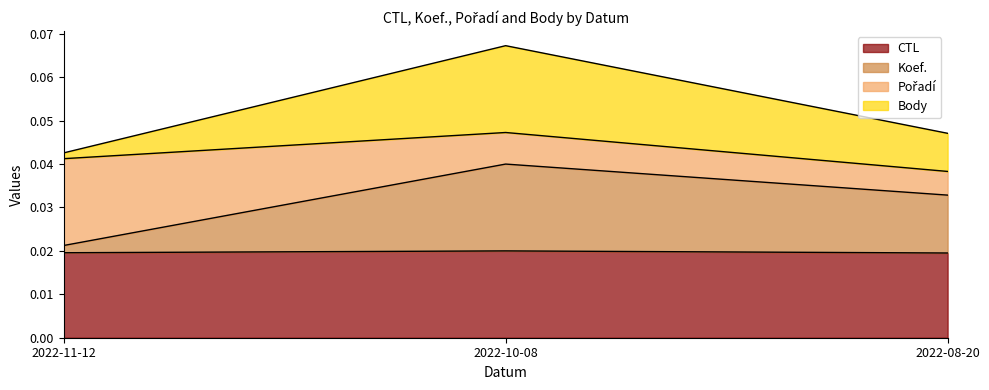

At which category is the sum across all series the highest?

2022-10-08